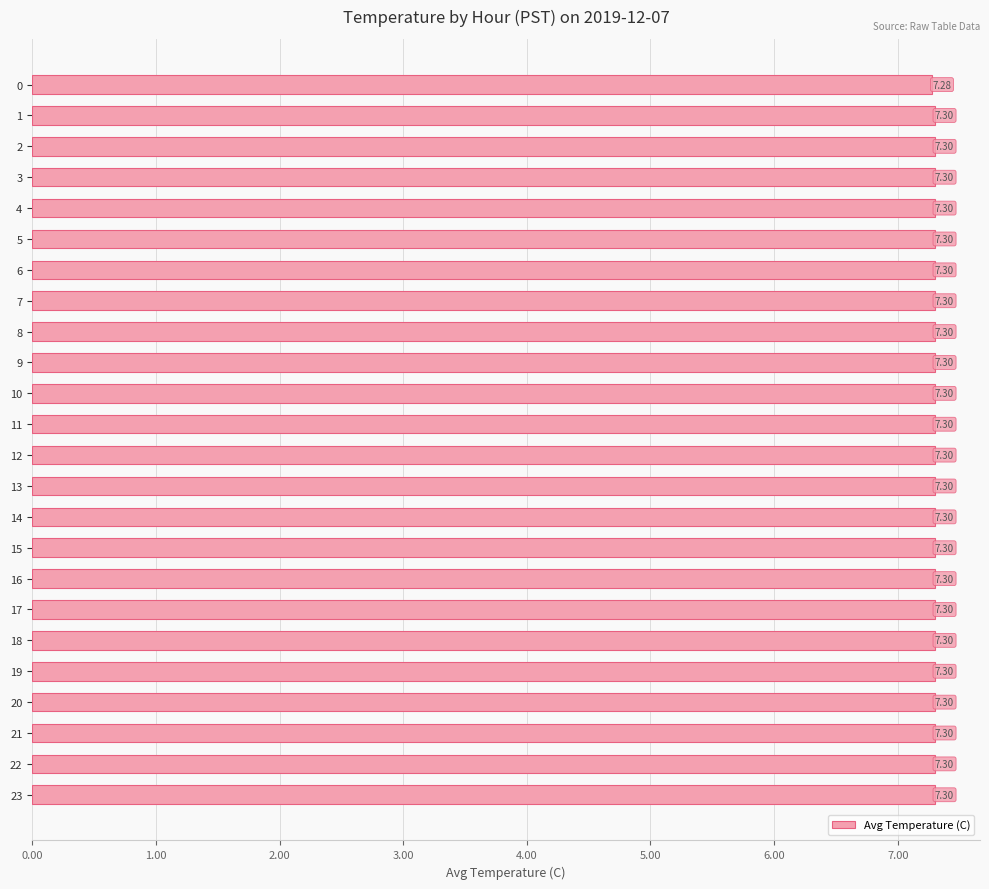

Count the number of categories in the chart.

24